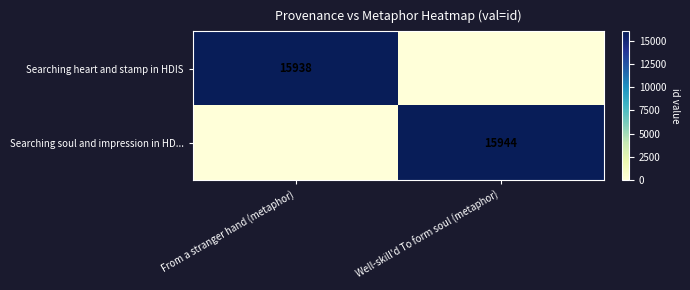

The value of Searching soul and impression in HD... at Well-skill'd To form soul (metaphor) is 15944. True or false?

True